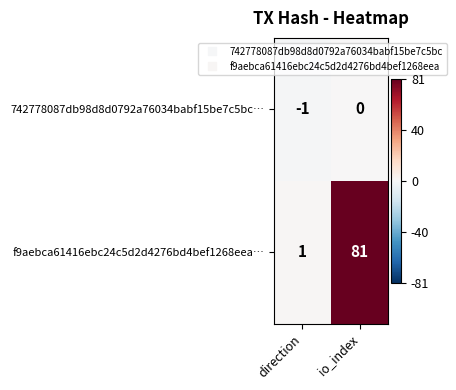

Reading left to right, what are all the values shown in this chart?

742778087db98d8d0792a76034babf15be7c5bc…: -1	0
f9aebca61416ebc24c5d2d4276bd4bef1268eea…: 1	81